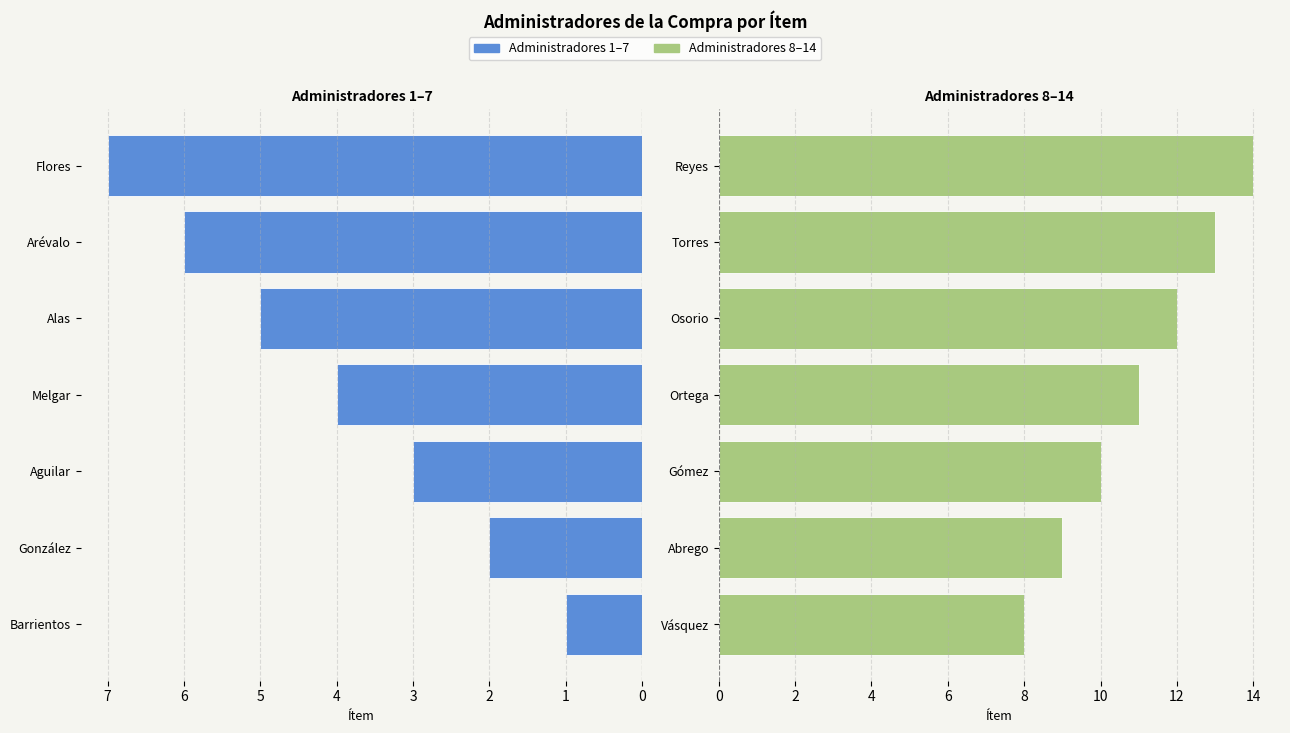

Which has a higher value, González or Alas?

Alas